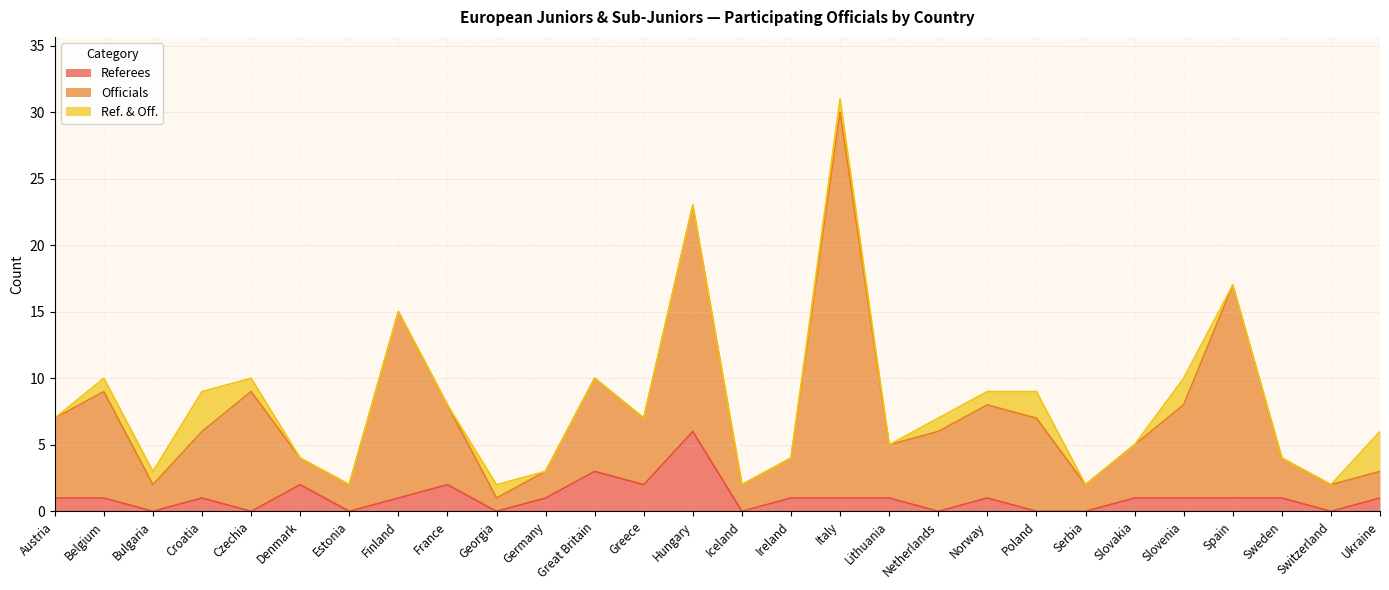

What is the sum of all Officials values?

209